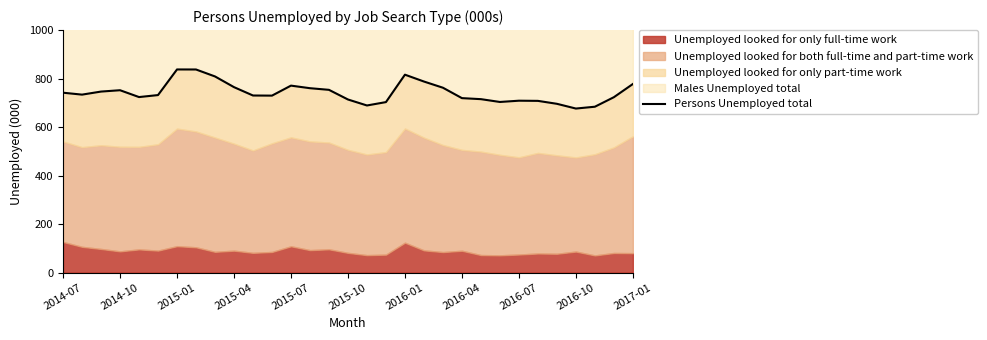

Where is the first local minimum?

2014-10